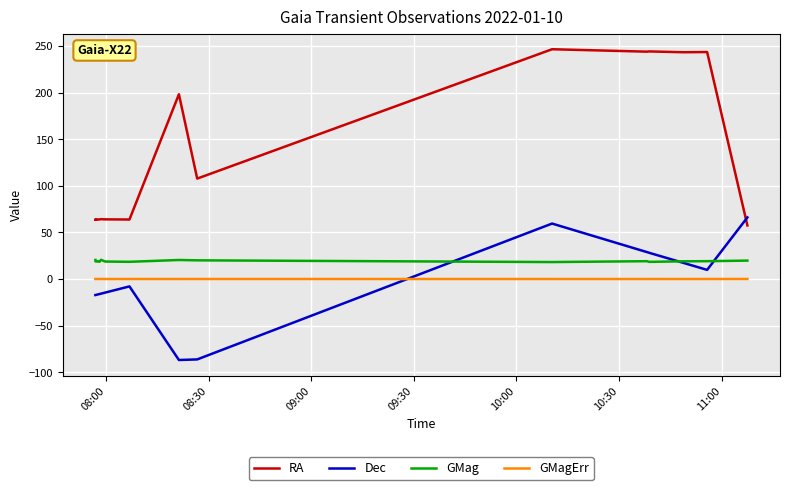

What is the greatest value displayed?

246.6